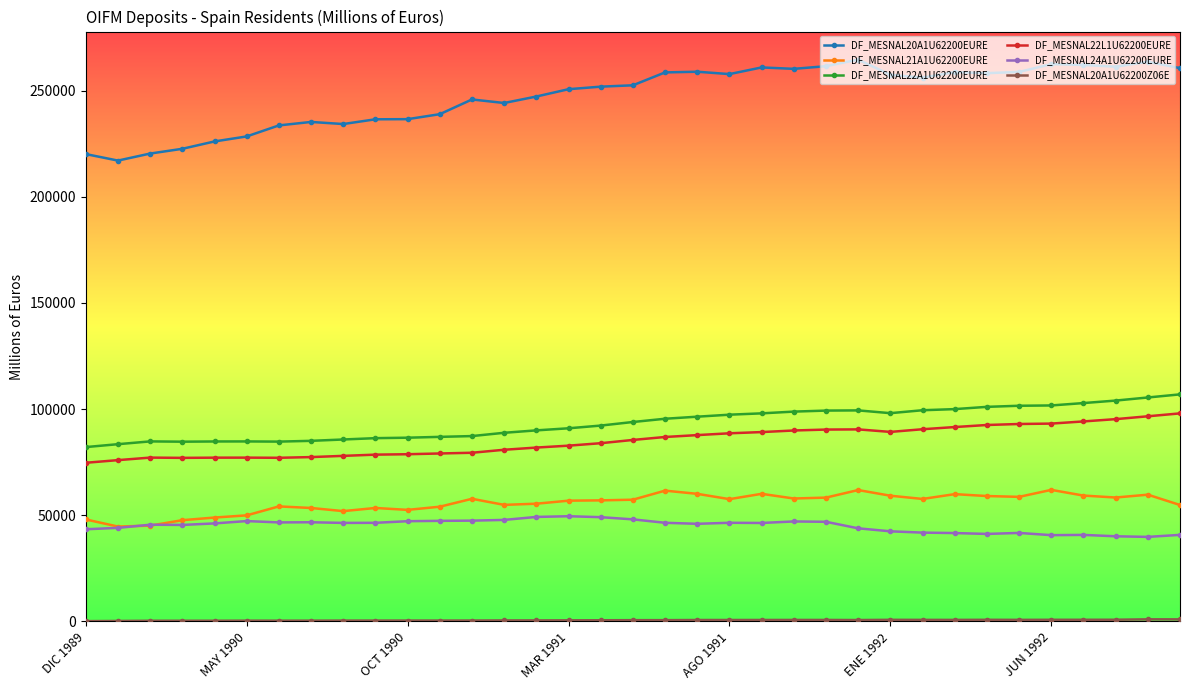

True or false: DF_MESNAL22A1U62200EURE has more than 1 interior local peaks.

True